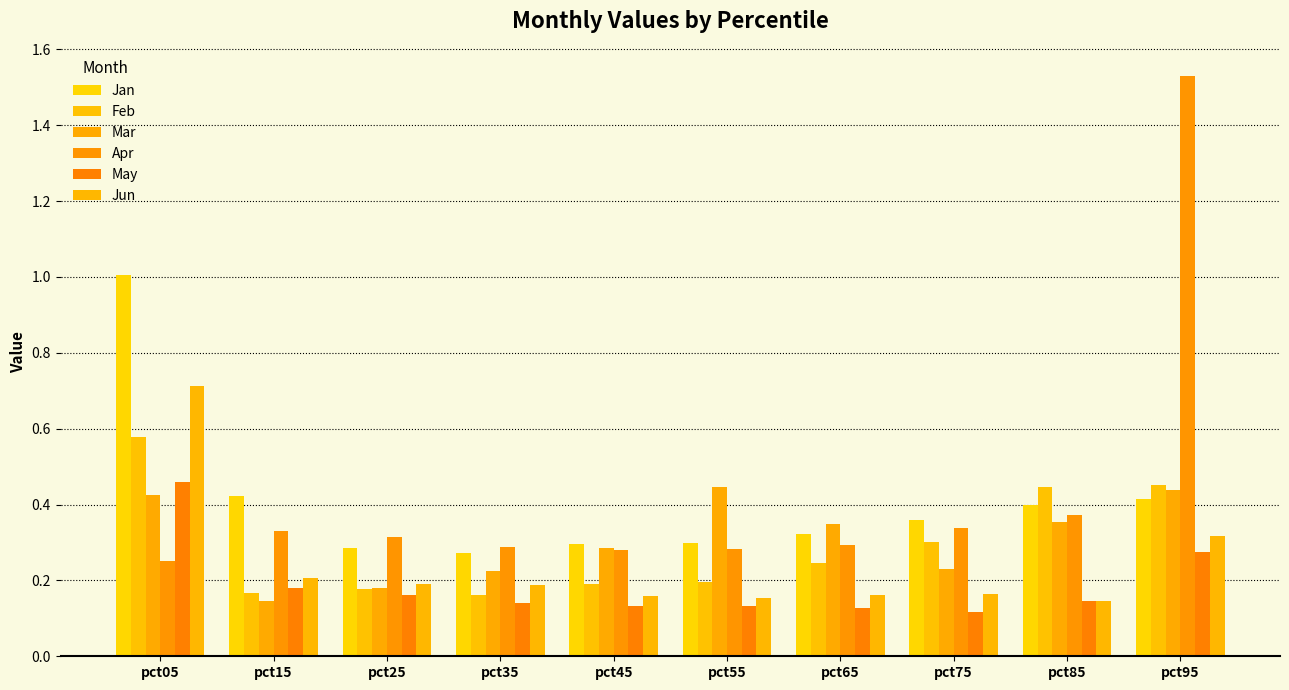

True or false: Jan has a value of 0.3 at pct55.

True